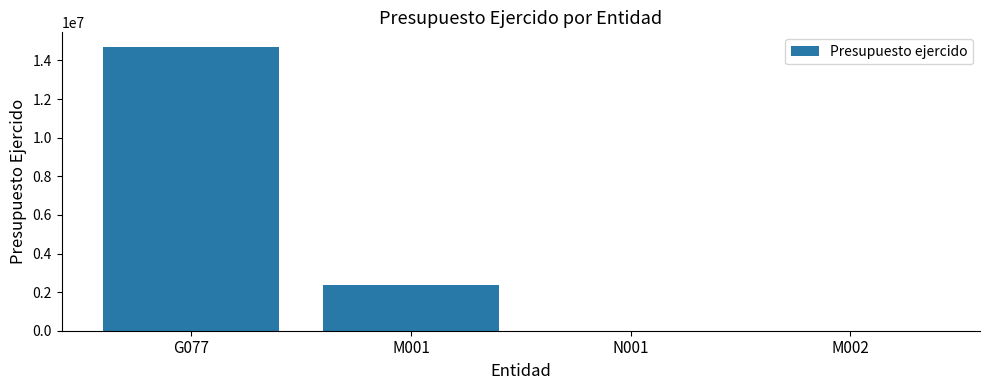

Which has a higher value, M001 or M002?

M001